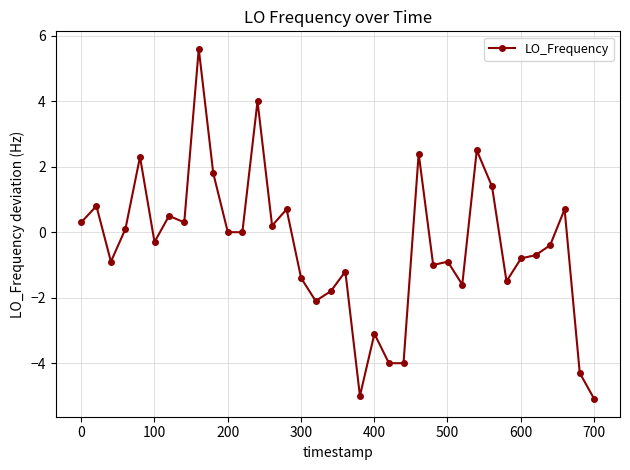

What is the value of the 10th point from the left?

1.8